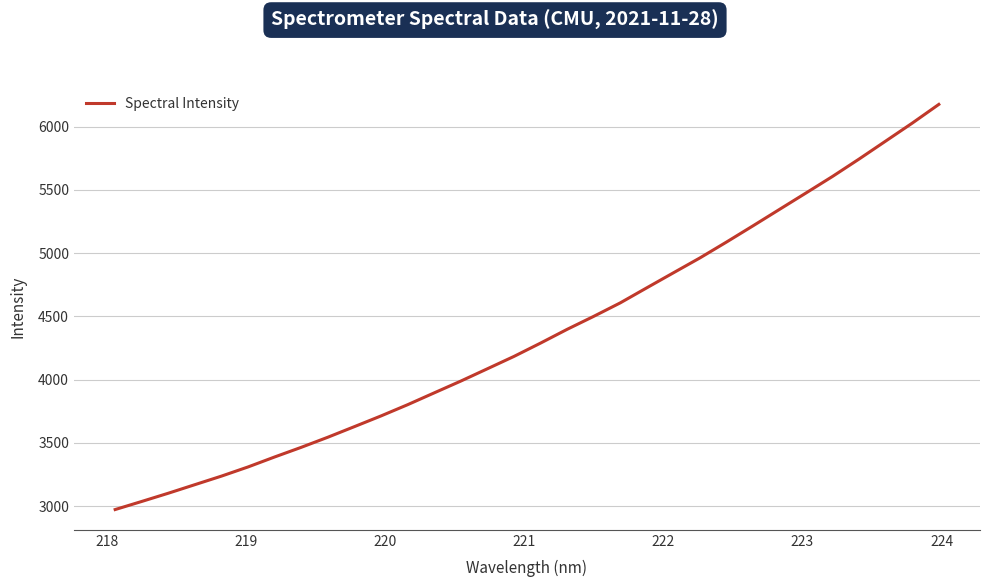

What is the difference between the maximum and minimum values?

3203.4